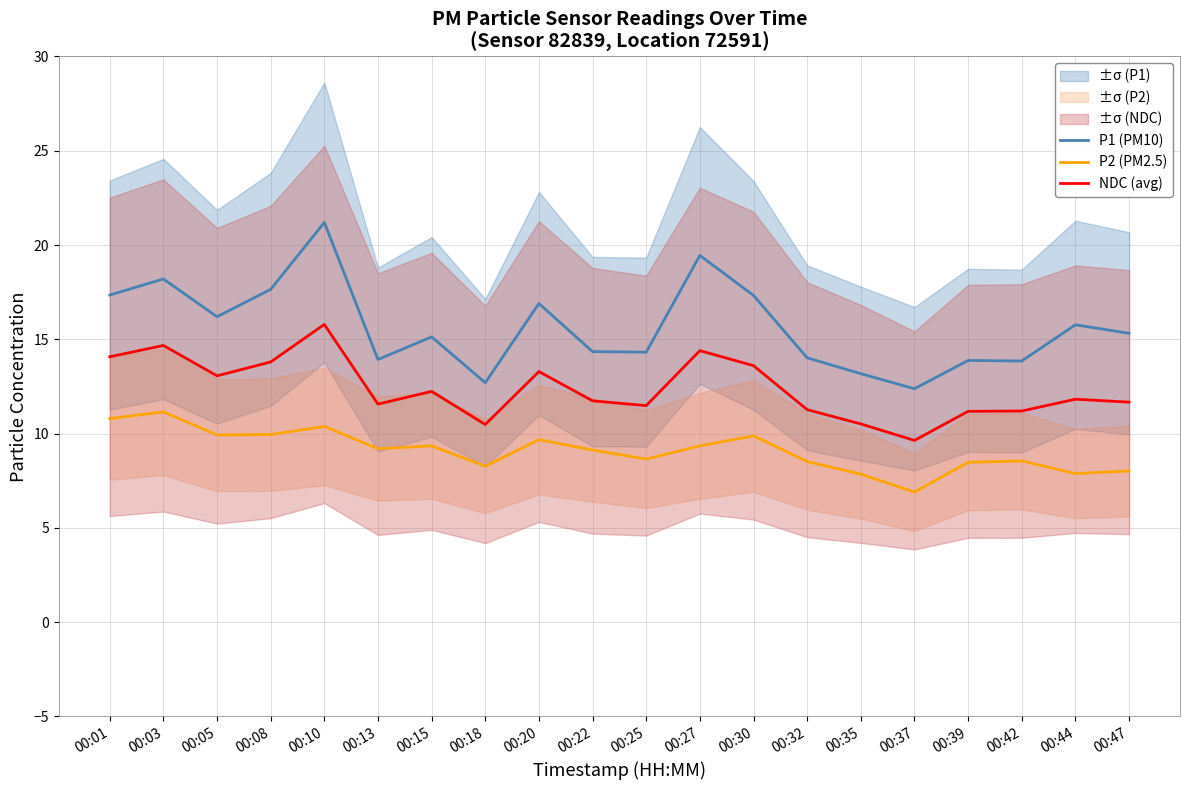

What is the value of the P1 (PM10) point at the 9th from the left?

16.9